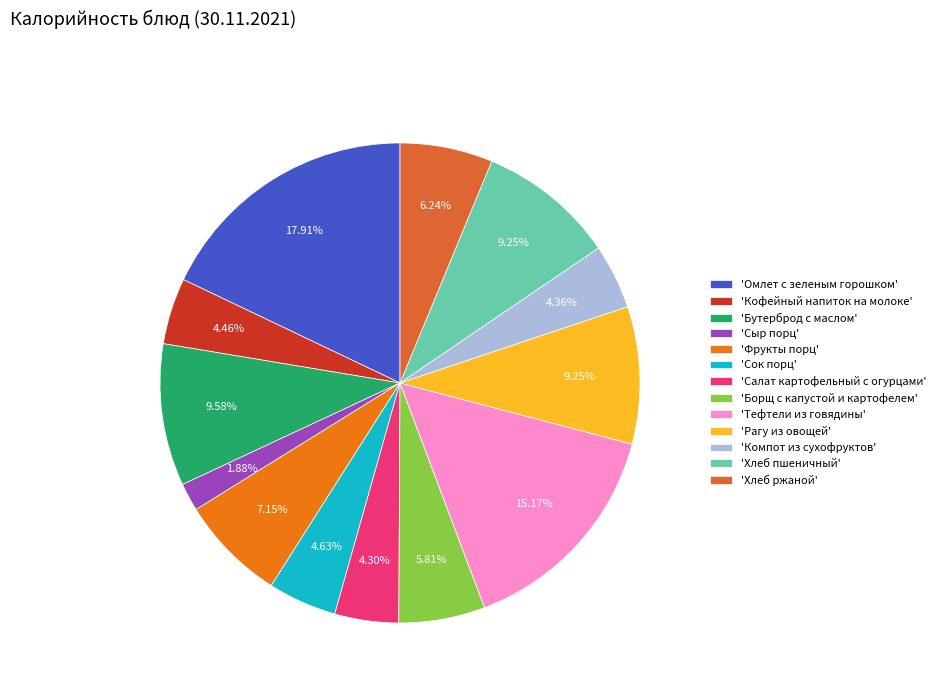

Which slice is the largest?

'Омлет с зеленым горошком'